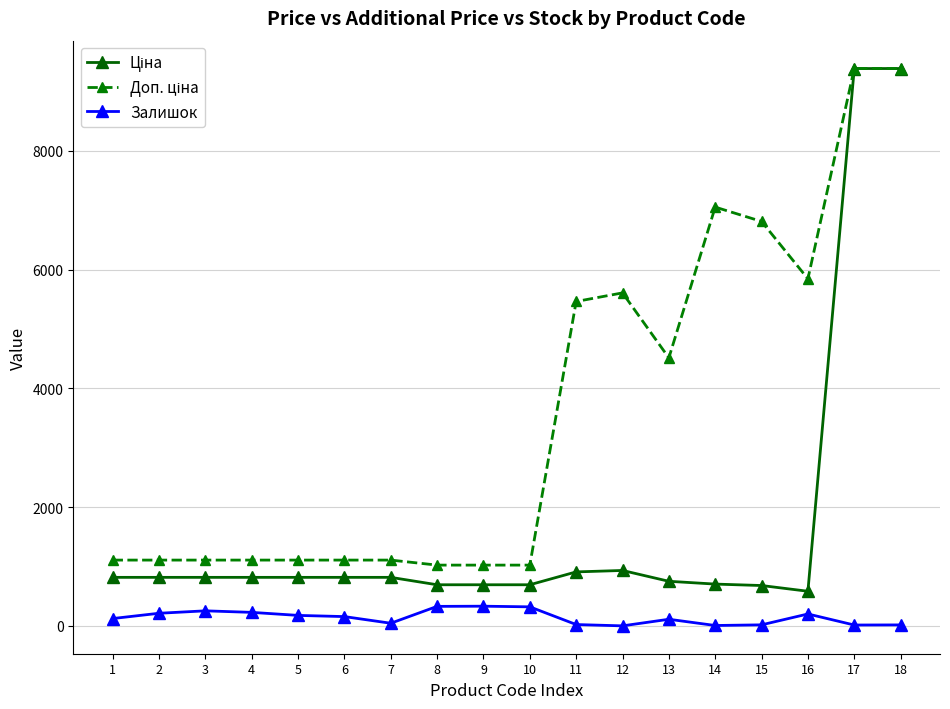

Does the chart display data point markers on the line(s)?

Yes